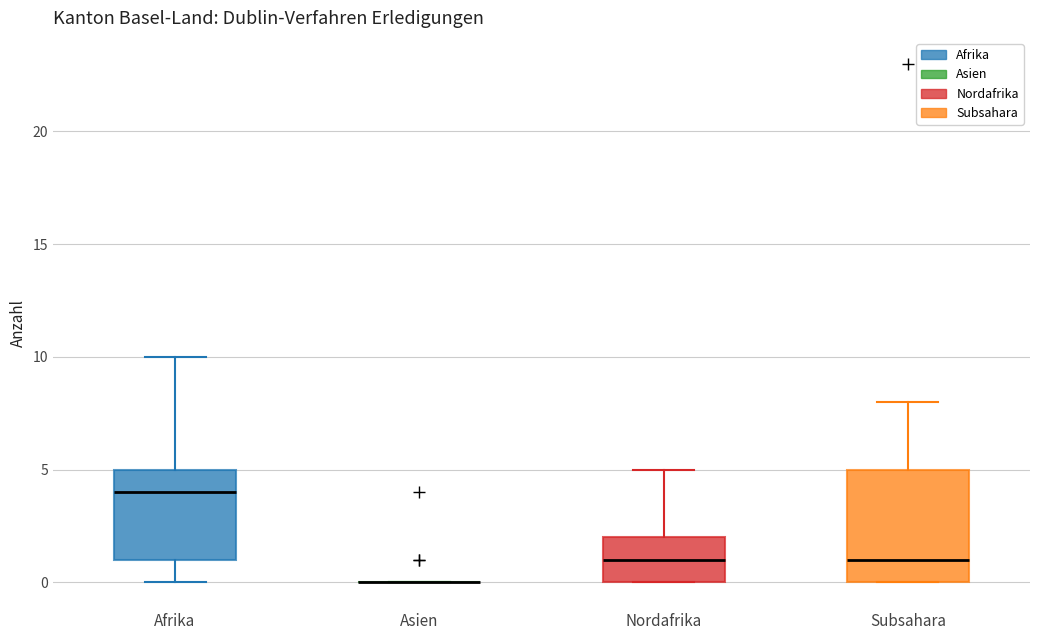

Where is the lower edge of the box for Subsahara on the y-axis? The values are not printed on the chart, so give them approximately, as read against the axis.

0